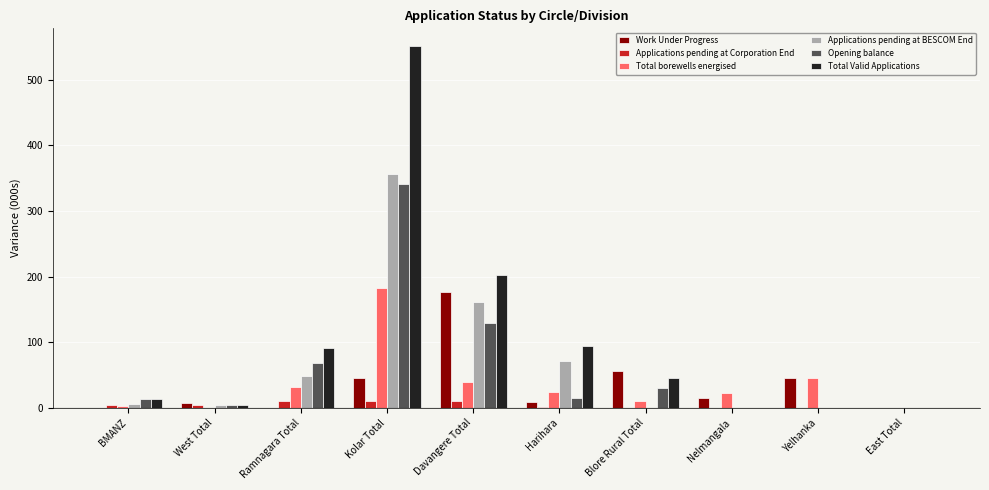

Which category has the highest value across all series?

Kolar Total